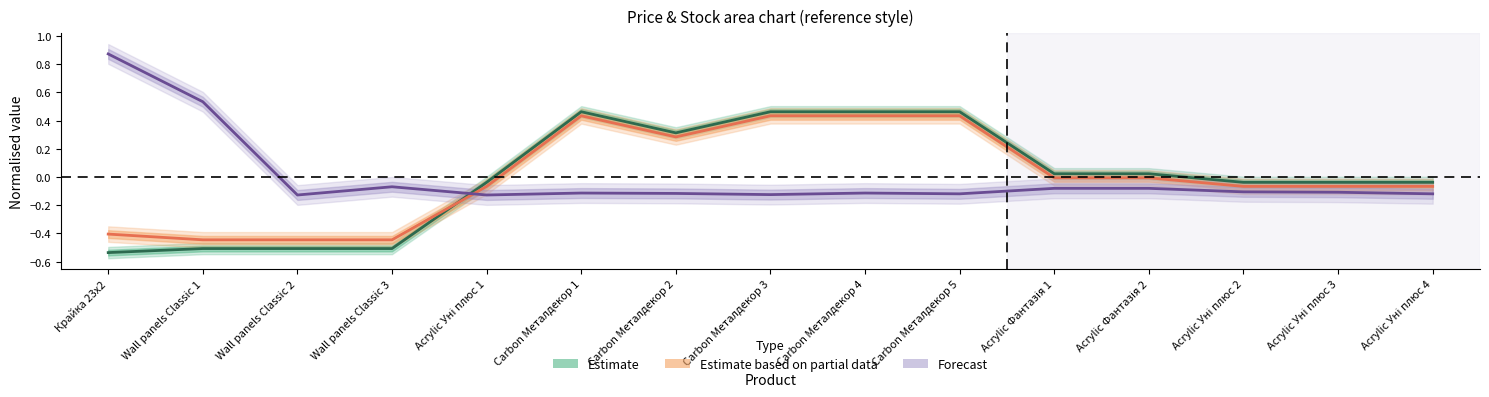

Rank the series at Carbon Металдекор 5 from highest to lowest value.

Estimate, Estimate based on partial data, Forecast